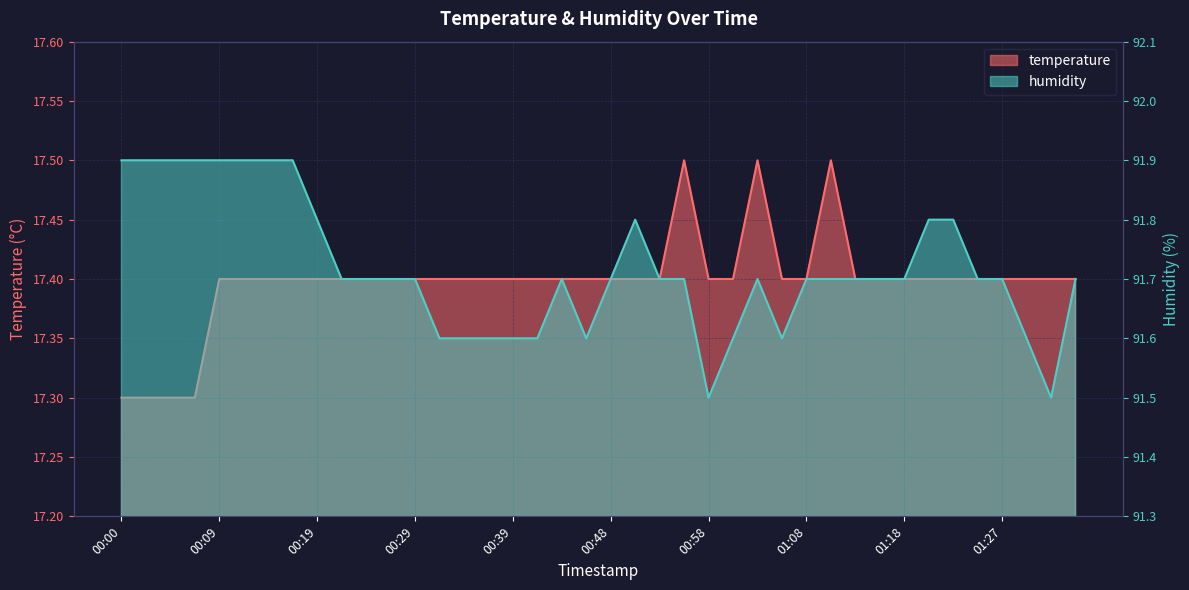

How many distinct data groups are displayed?

2